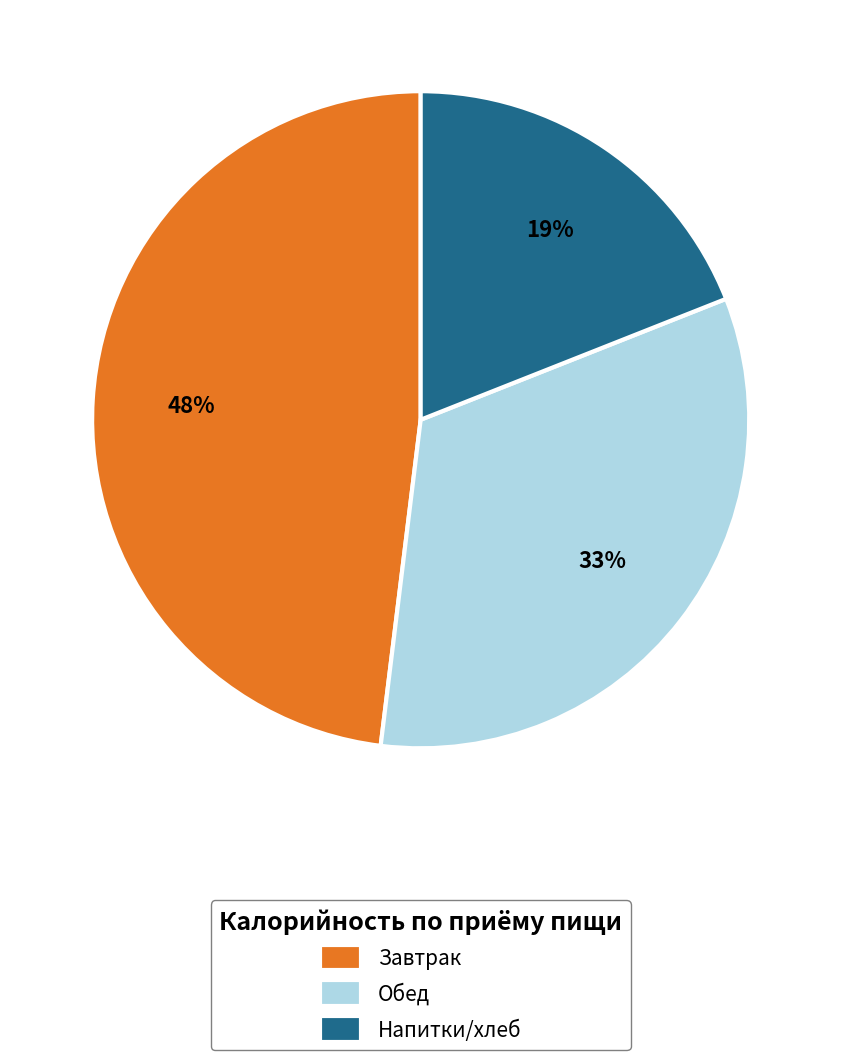

Between Обед and Завтрак, which is larger?

Завтрак